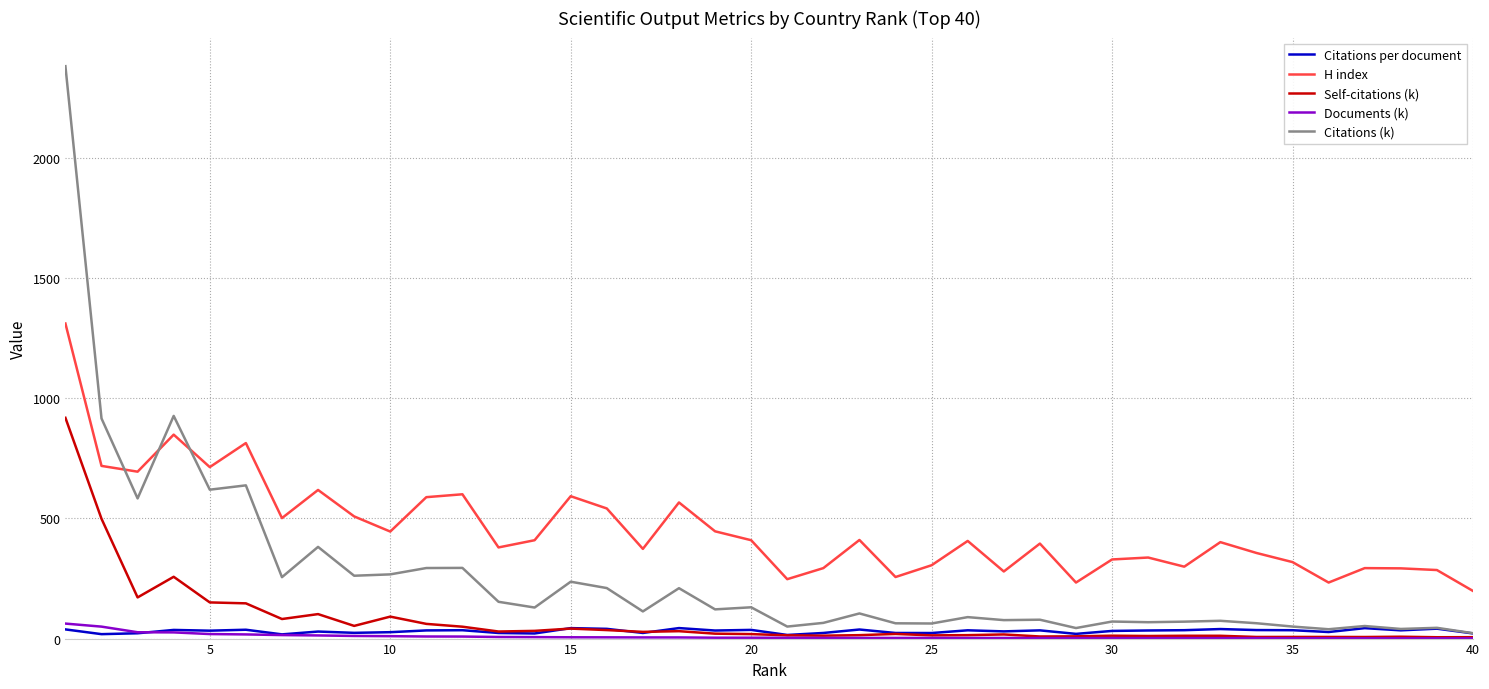

Does the chart display data point markers on the line(s)?

No